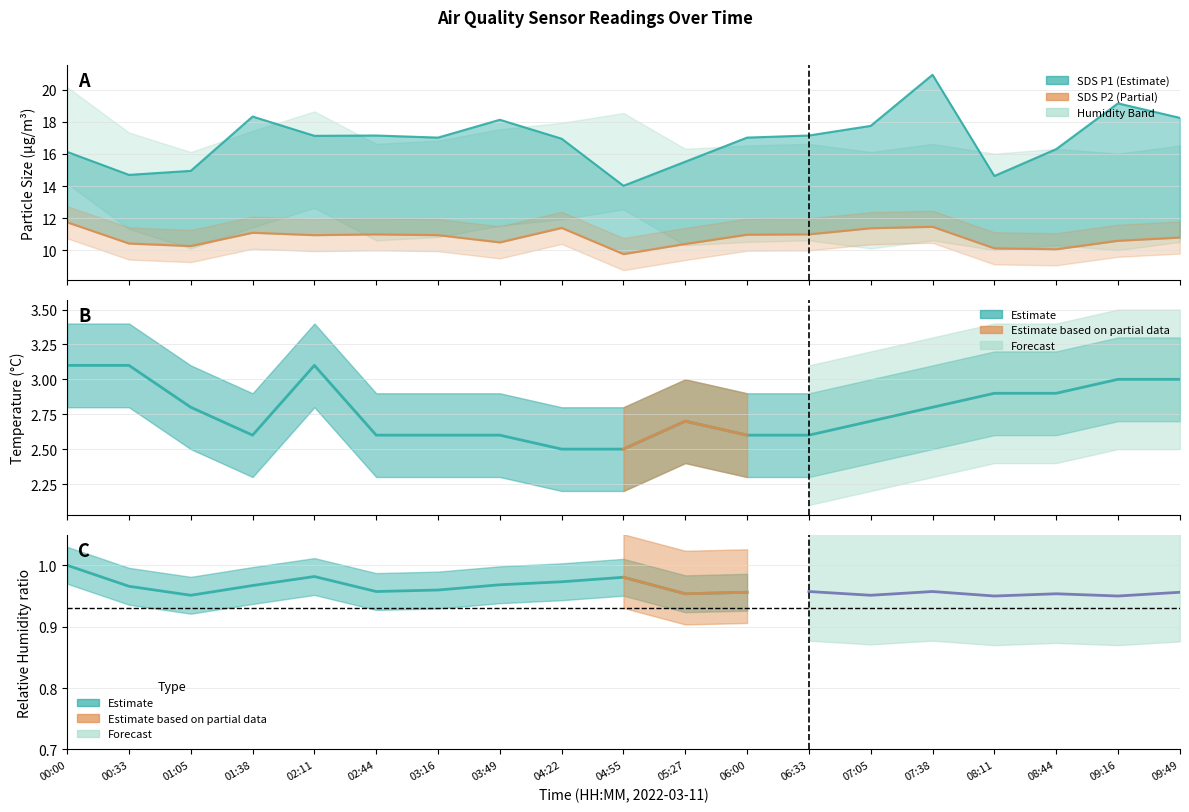

What is the label of the 13th point from the left?

06:33